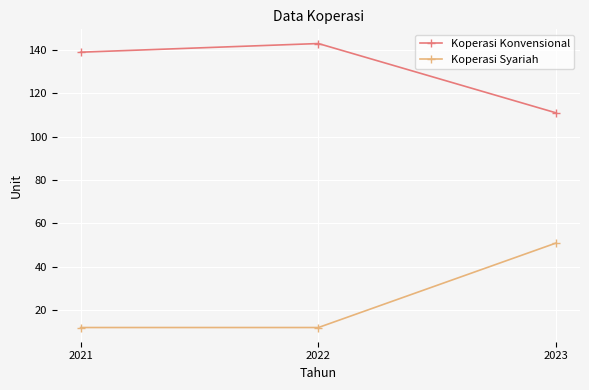

Does the chart display data point markers on the line(s)?

Yes